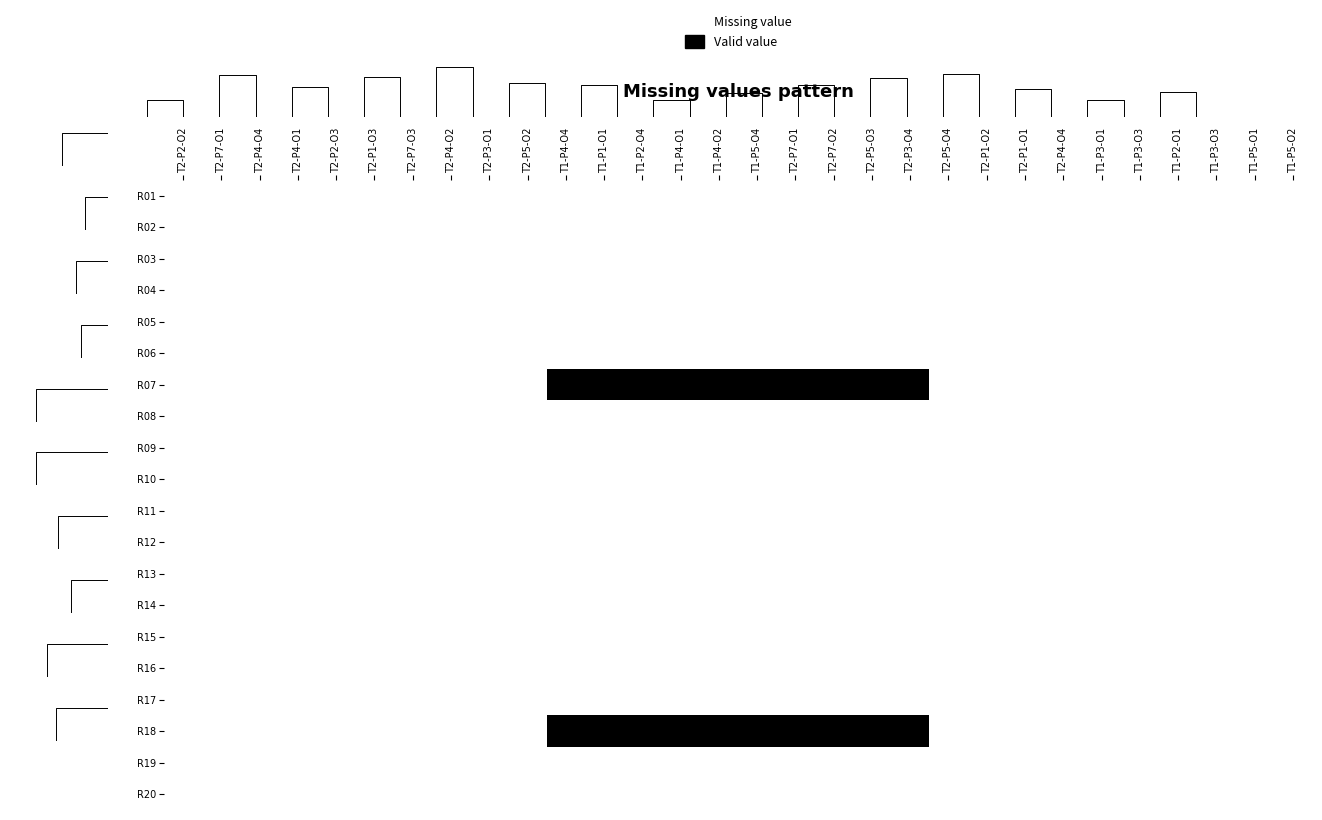

How many categories are shown in the chart?

30